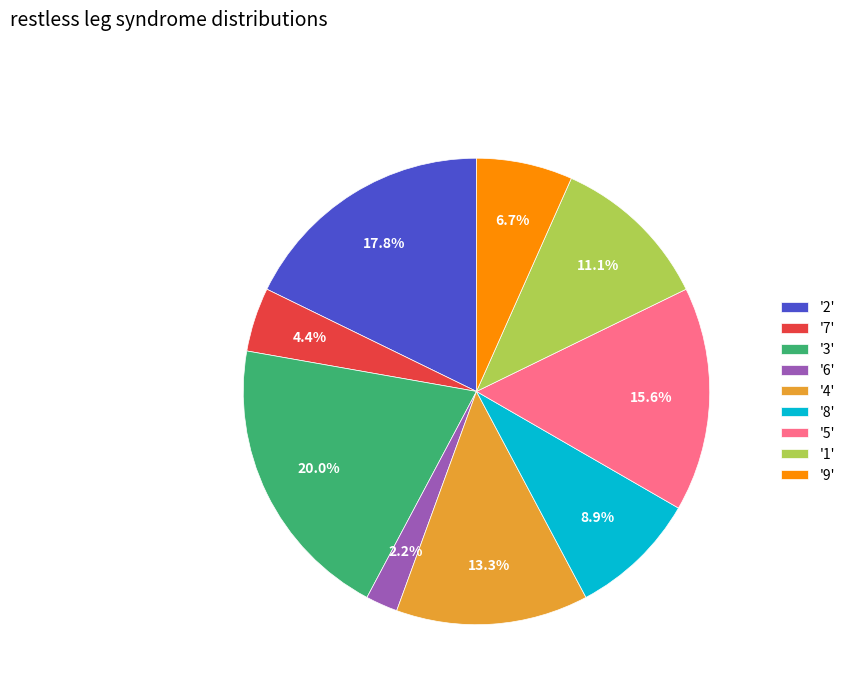

Which category has the smallest portion of the pie?

'6'